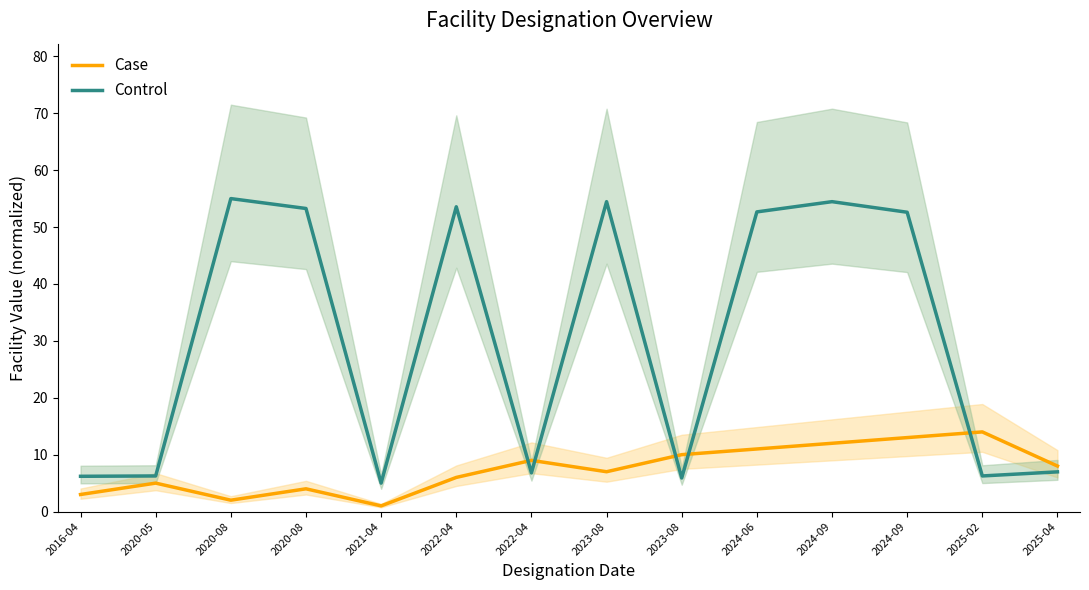

Where is the first local maximum for Control?

2020-08